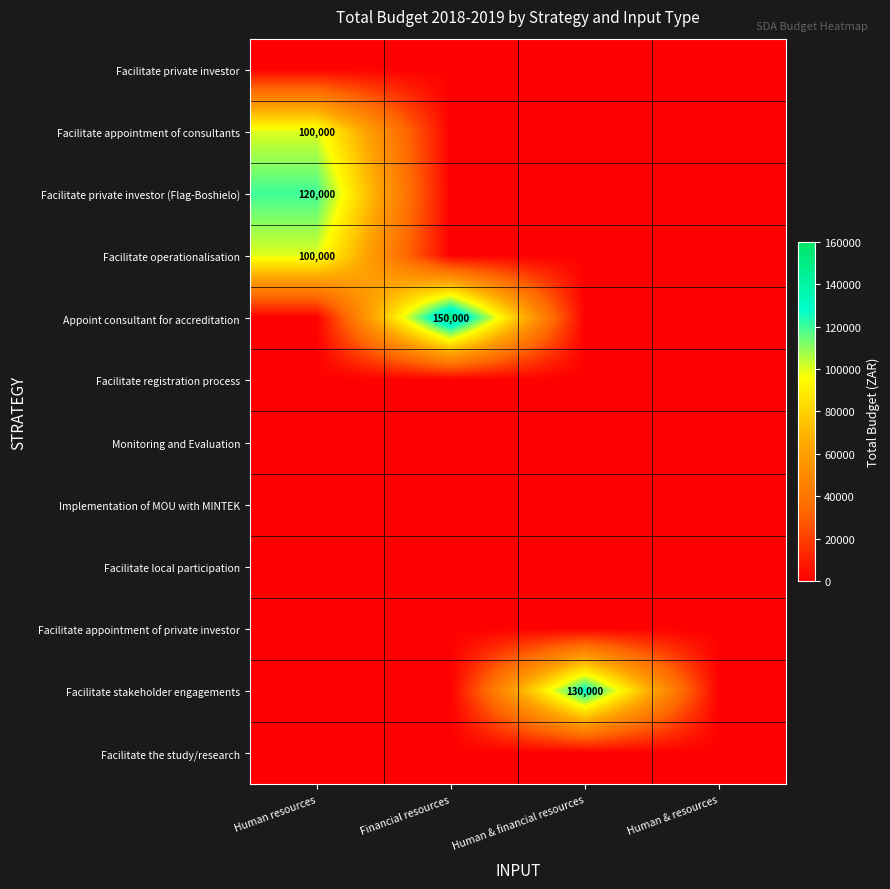

At which category is the sum across all series the highest?

Human resources